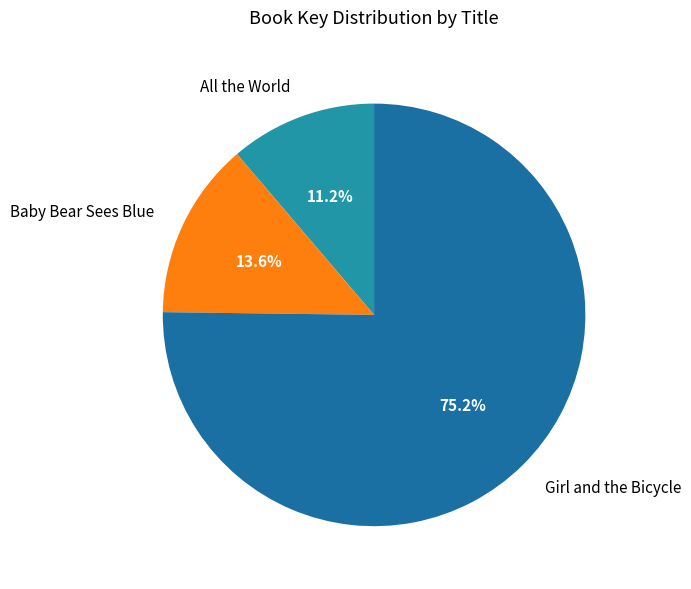

What percentage do All the World and Girl and the Bicycle together represent?

86.4%